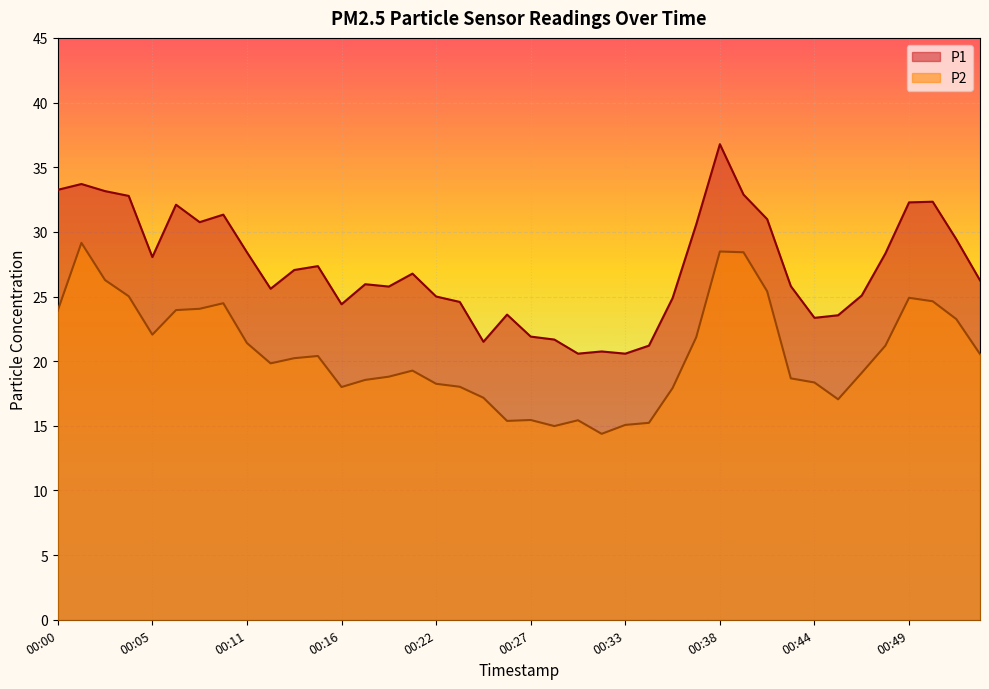

Reading left to right, extract all data points from this chart.

P1: 33.2	33.7	33.1	32.8	28.1	32.1	30.8	31.3	28.4	25.6	27.1	27.4	24.4	25.9	25.8	26.8	25.0	24.6	21.5	23.6	21.9	21.7	20.6	20.8	20.6	21.2	24.9	30.6	36.8	32.9	31.0	25.8	23.4	23.6	25.1	28.3	32.3	32.3	29.4	26.2
P2: 23.9	29.1	26.3	25.0	22.1	23.9	24.1	24.5	21.4	19.8	20.2	20.4	18.0	18.6	18.8	19.3	18.2	18.0	17.2	15.4	15.4	15.0	15.4	14.4	15.1	15.2	17.9	21.9	28.5	28.4	25.4	18.7	18.4	17.1	19.1	21.2	24.9	24.6	23.2	20.6